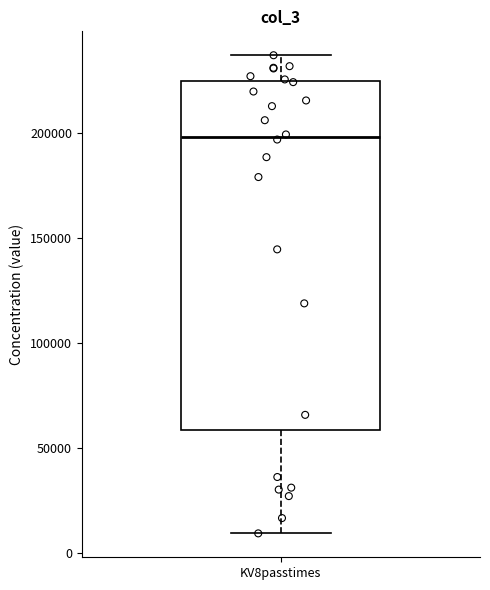

Read this box plot against the y-axis: the position of the median line, the range covered by the box, and the ends of both whiskers. The values are not printed on the chart, so give them approximately, as read against the axis.

median 200000, box 60000 to 225000, whiskers 10000 to 235000